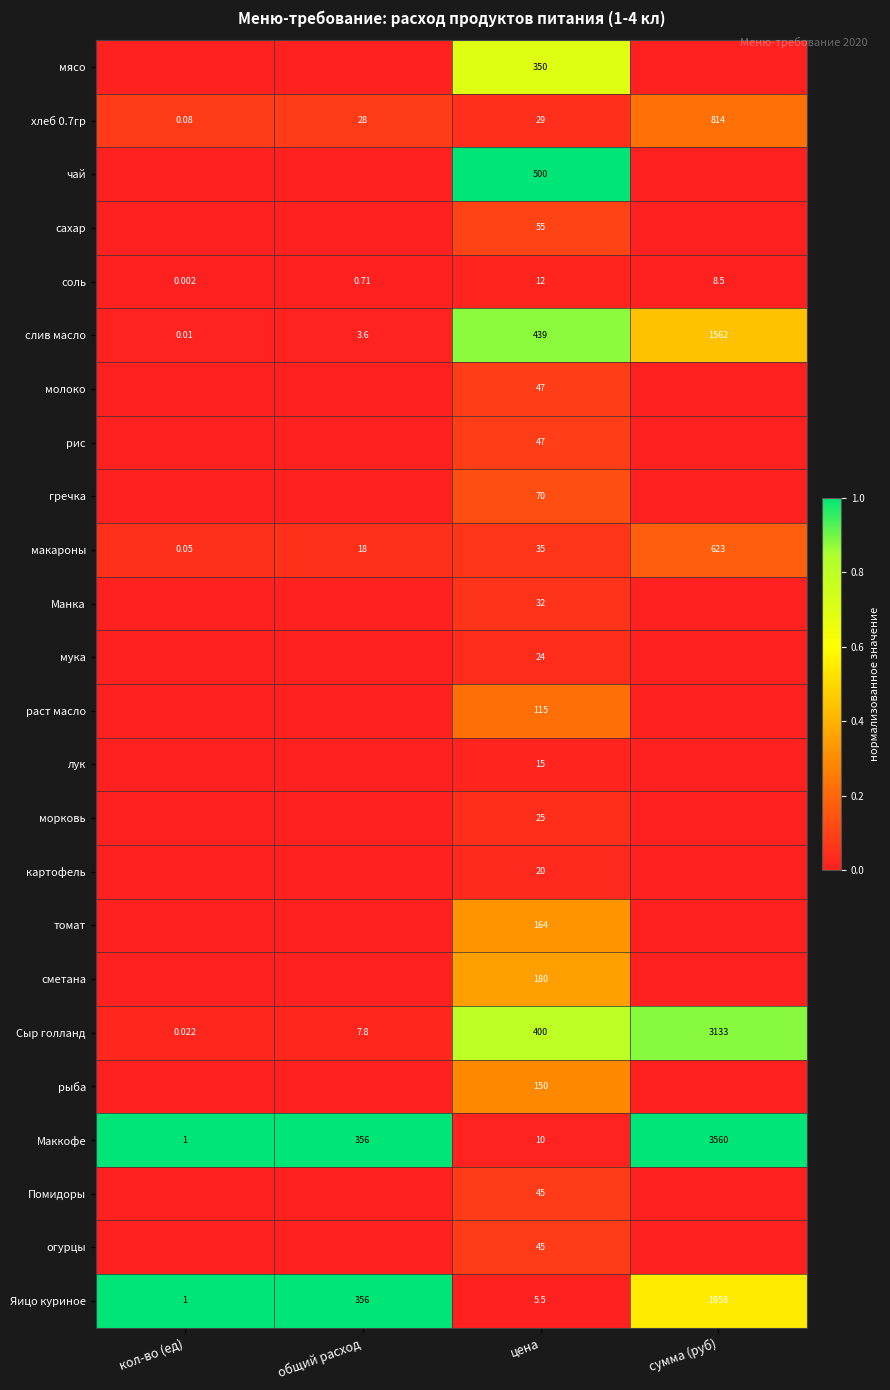

How many data points in соль are less than 8?

2